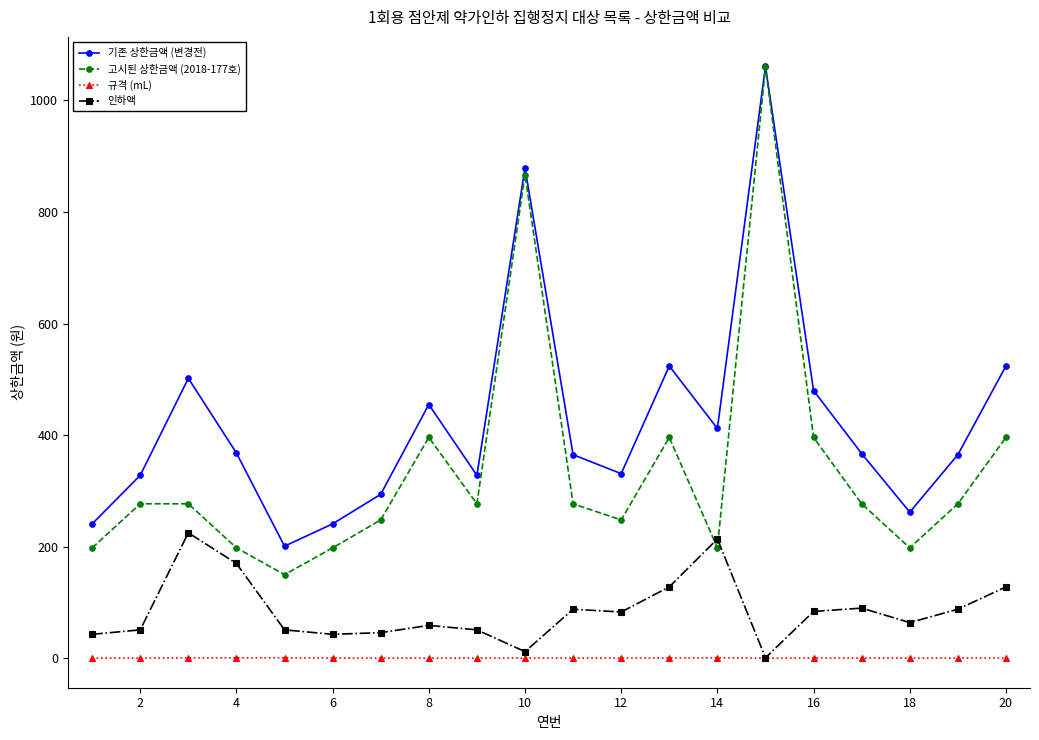

Which series has the largest range (max minus min)?

고시된 상한금액 (2018-177호)